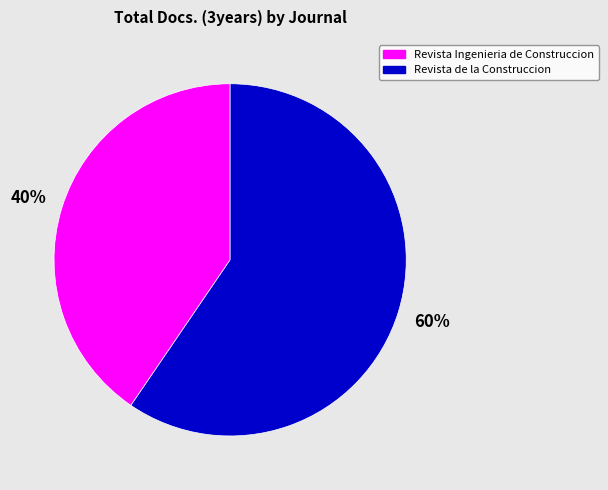

Rank the categories by value from lowest to highest.

Revista Ingenieria de Construccion, Revista de la Construccion